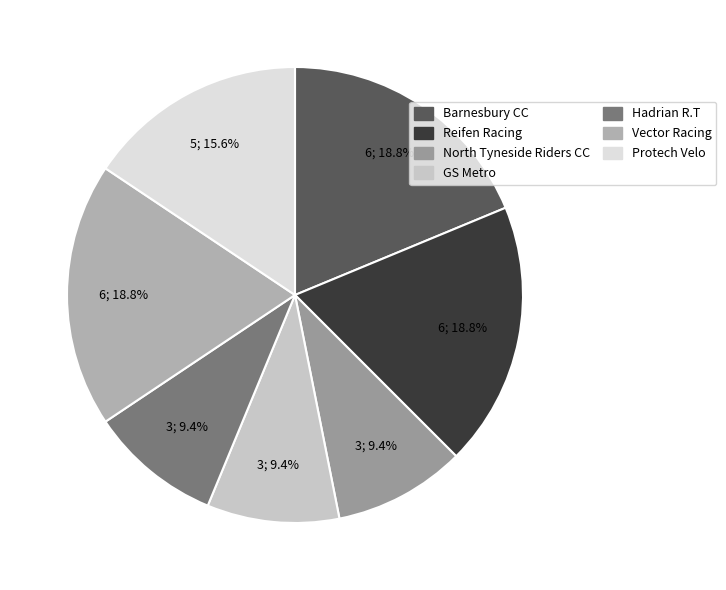

How many segments does this pie chart have?

7